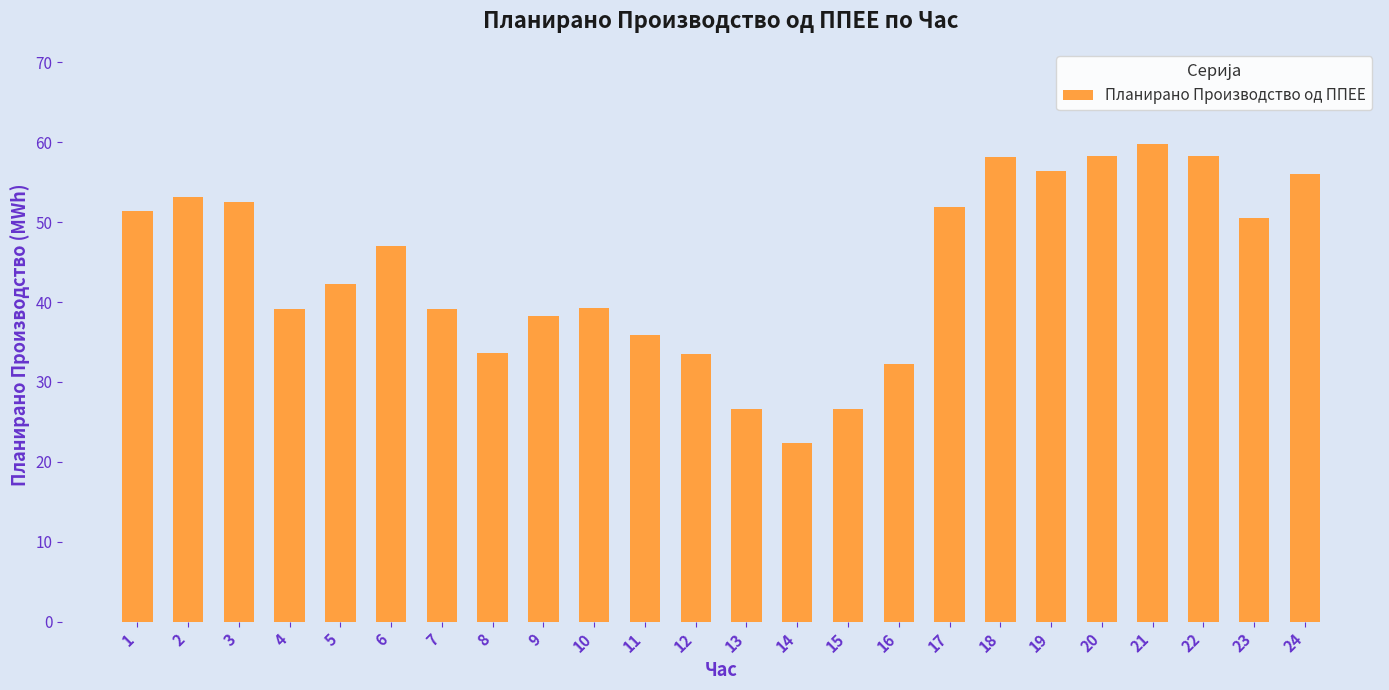

Approximately how many times larger is the value at 18 compared to 1?

1.1